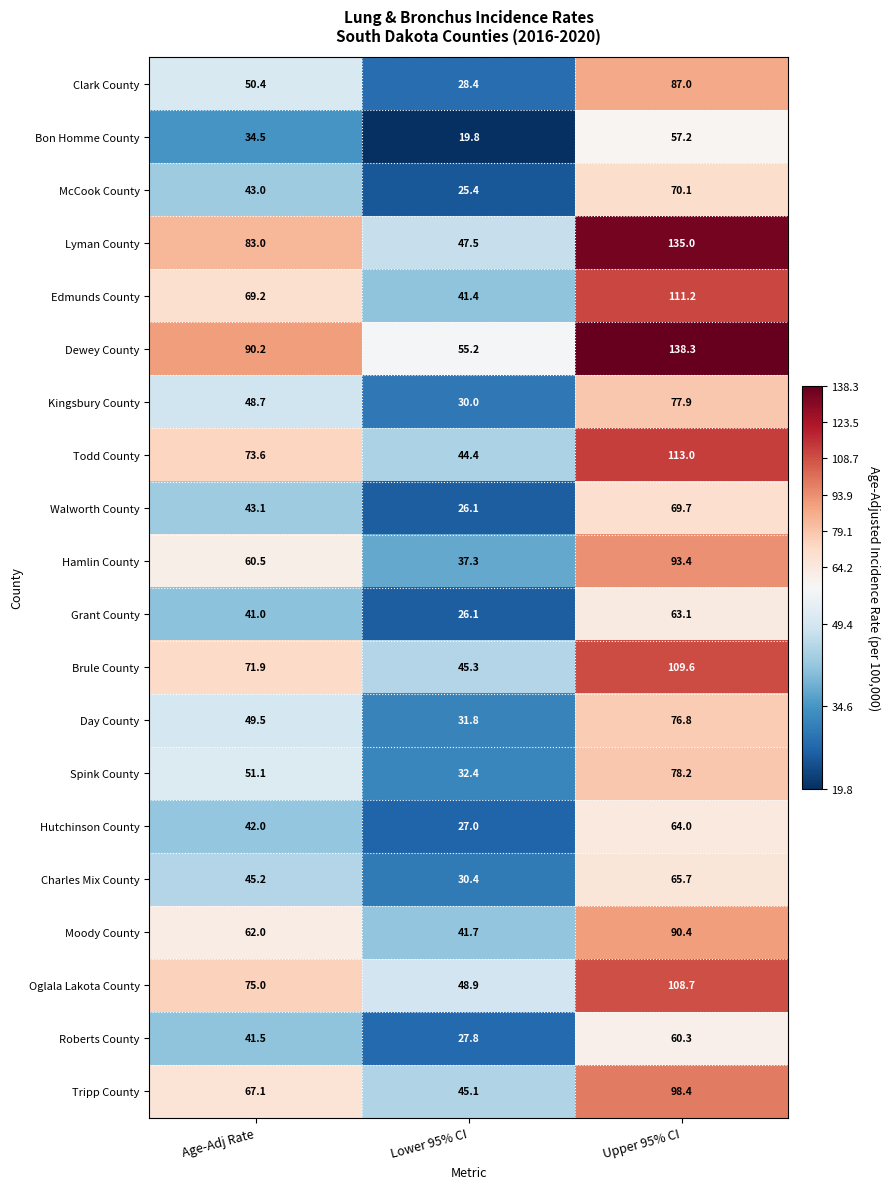

Which series has the widest spread of values?

Lyman County